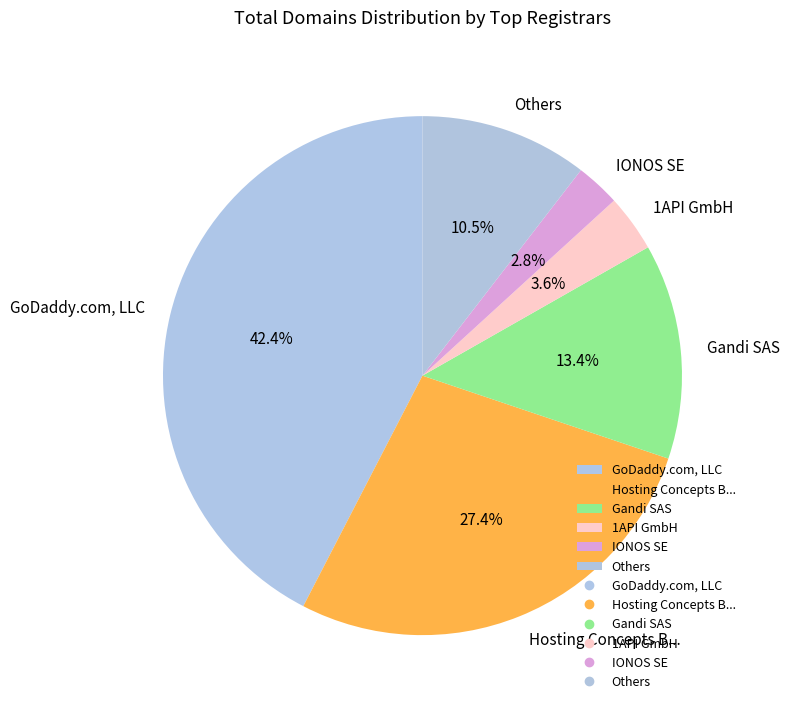

Which slice is the largest?

GoDaddy.com, LLC